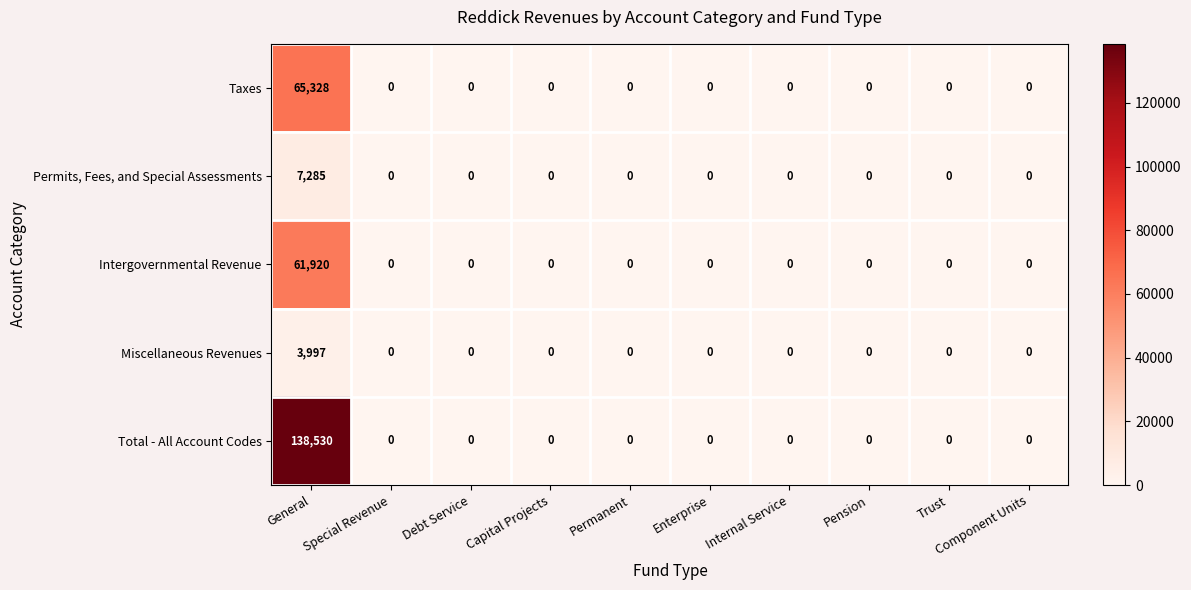

List the series in order of their peak value, highest first.

Total - All Account Codes, Taxes, Intergovernmental Revenue, Permits, Fees, and Special Assessments, Miscellaneous Revenues